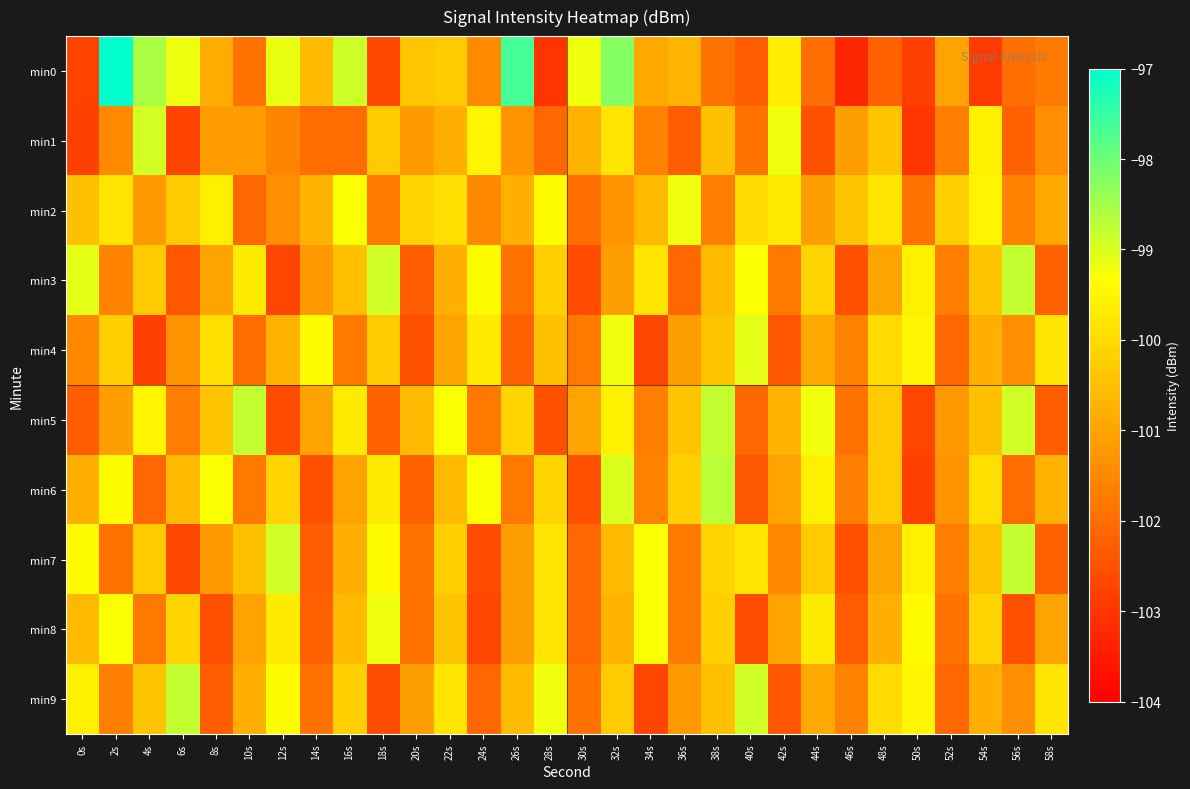

At which category is the sum across all series the highest?

32s